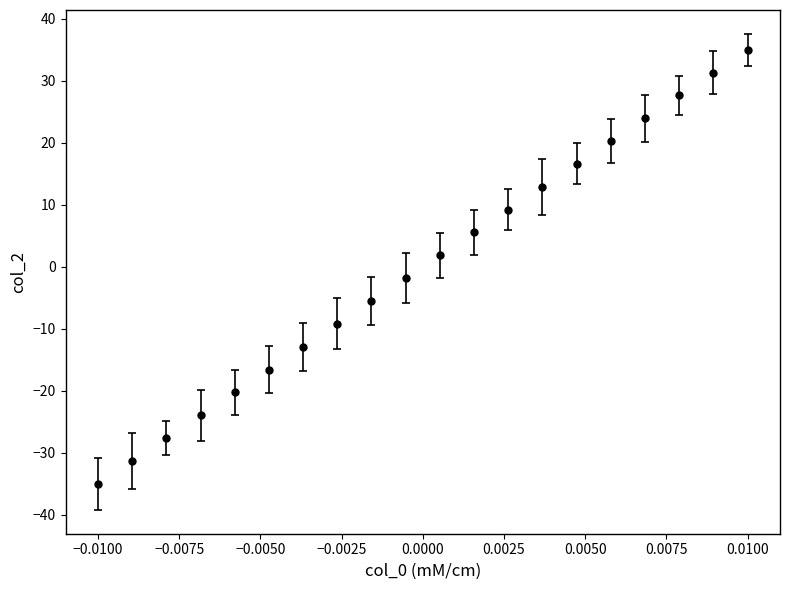

What is the greatest value displayed?

35.0